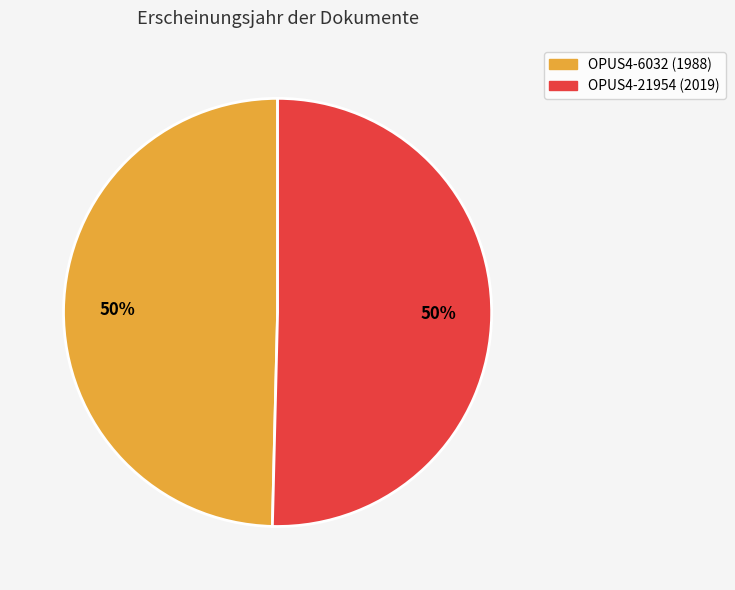

To the nearest percent, what portion does OPUS4-21954 (2019) represent?

50%